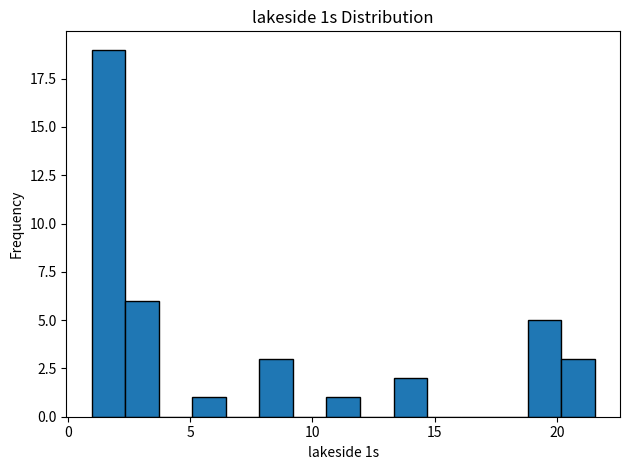

Around what value on the x-axis is the tallest bar? Give the approximate position of its centre, as read against the axis.

1.5